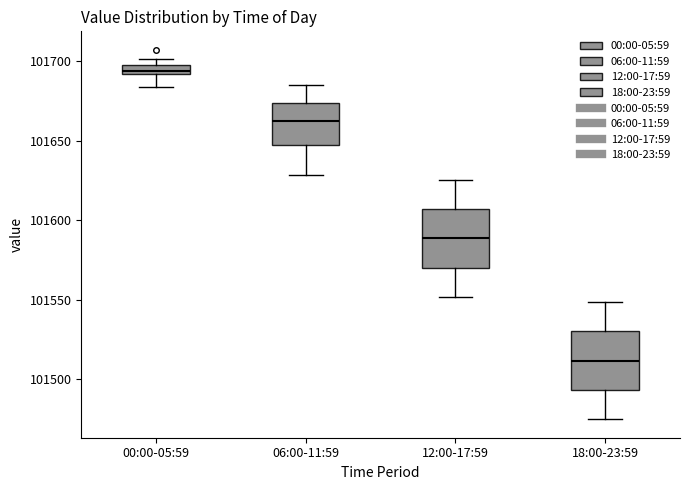

Which box has the lowest median line?

18:00-23:59